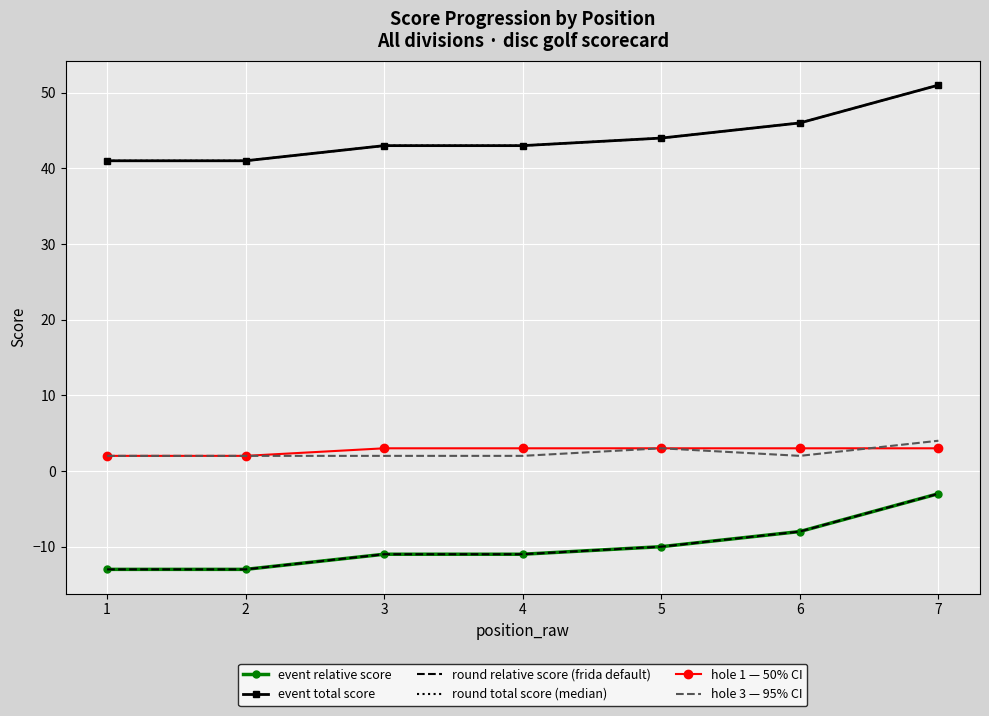

Rank the series at 3 from lowest to highest value.

event relative score, round relative score (frida default), hole 3 — 95% CI, hole 1 — 50% CI, event total score, round total score (median)